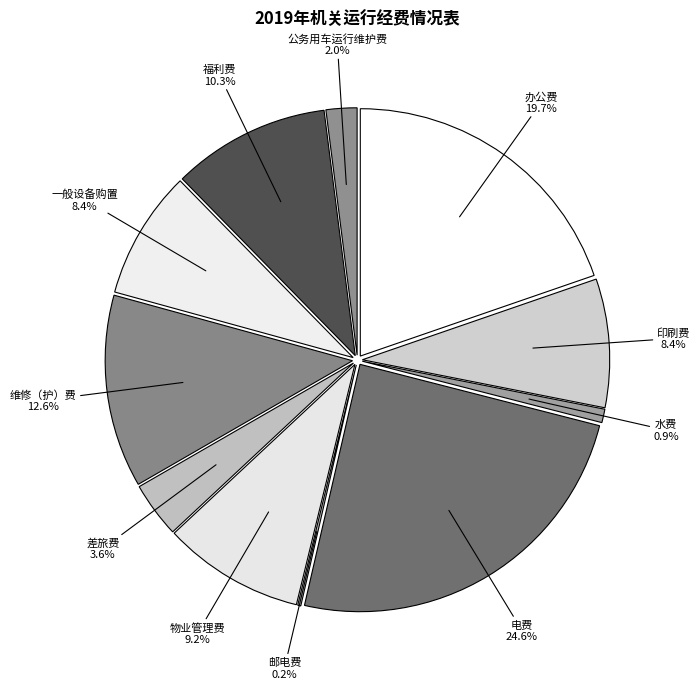

Combined, do 一般设备购置 and 水费 account for over 50%?

No